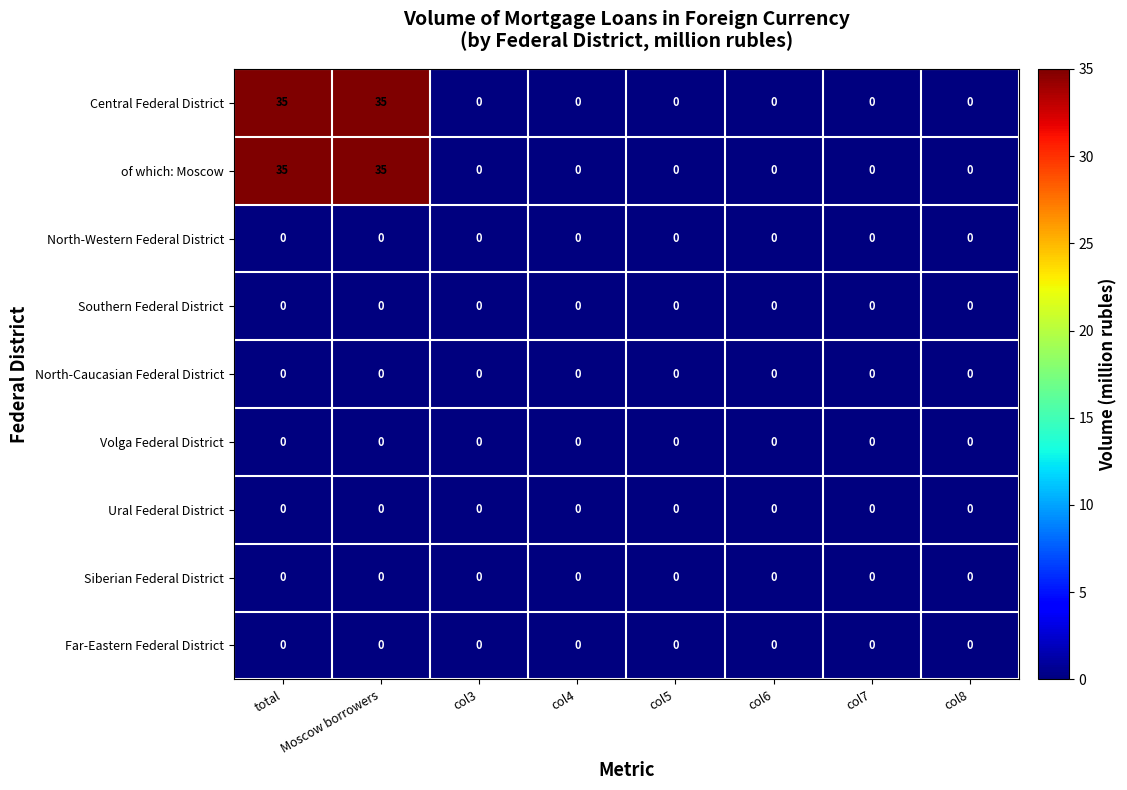

What is the maximum value shown in the chart?

35